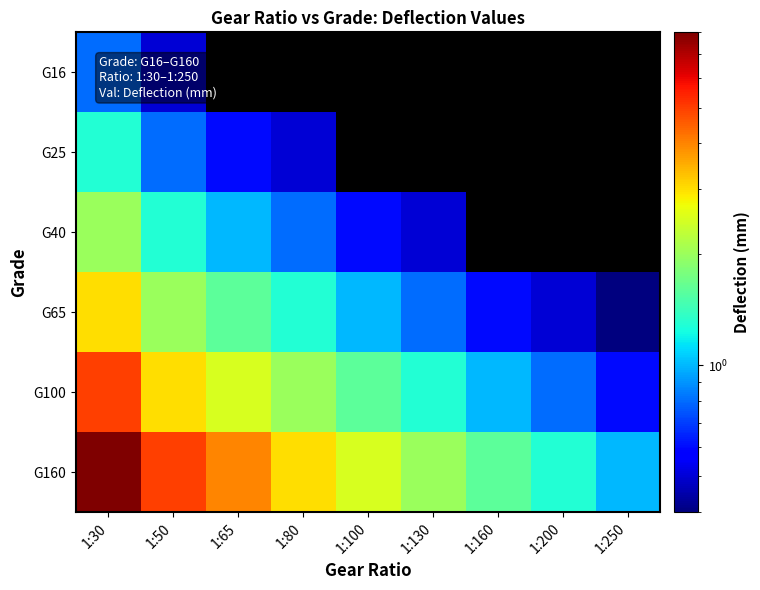

Which series has the largest total across all categories?

G160